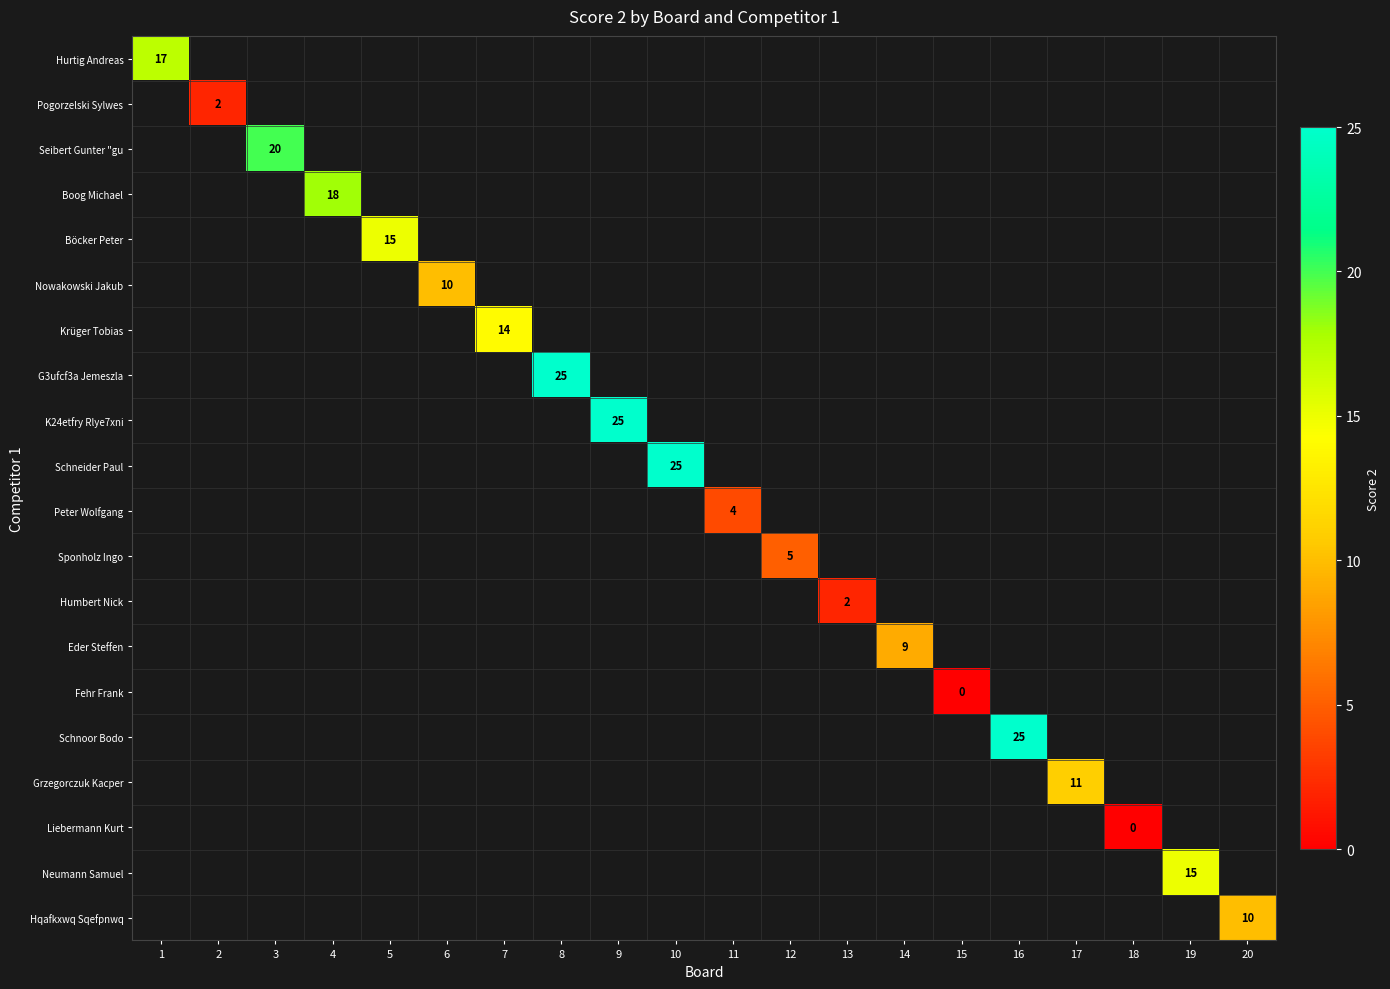

The G3ufcf3a Jemeszla series shows 25 at 8. True or false?

True